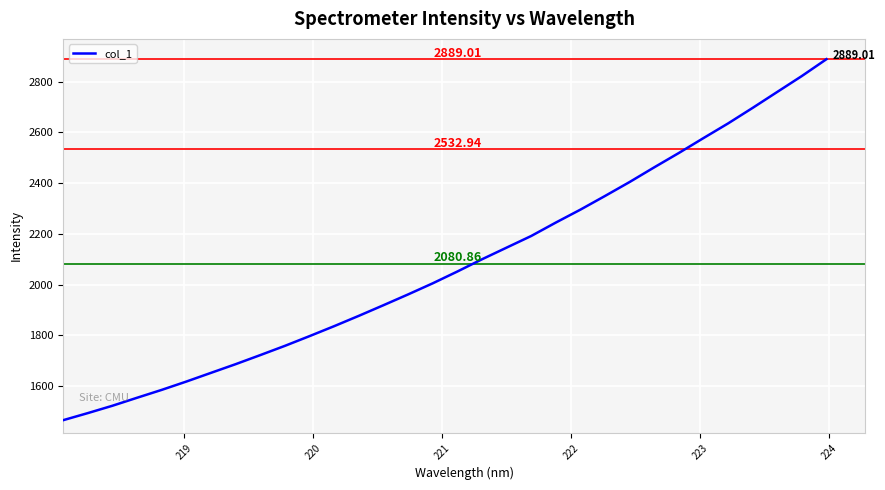

What is the difference between the maximum and minimum values?

1424.3